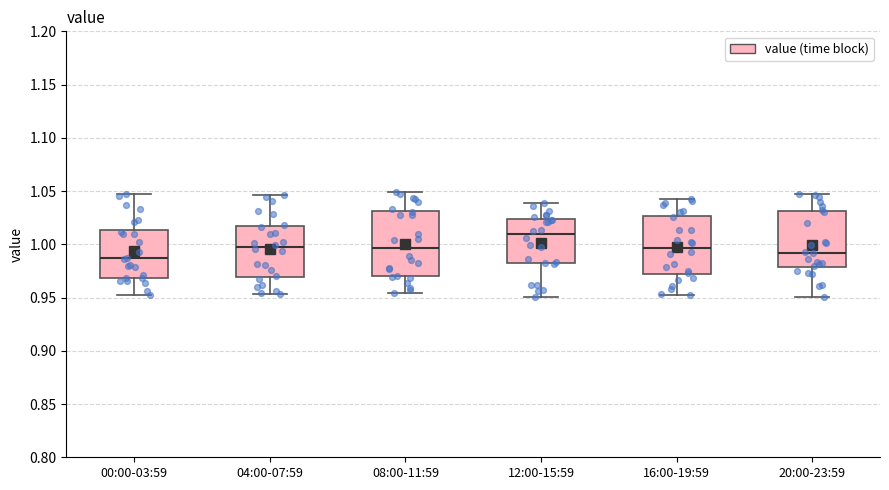

Which box has the lowest median line?

00:00-03:59